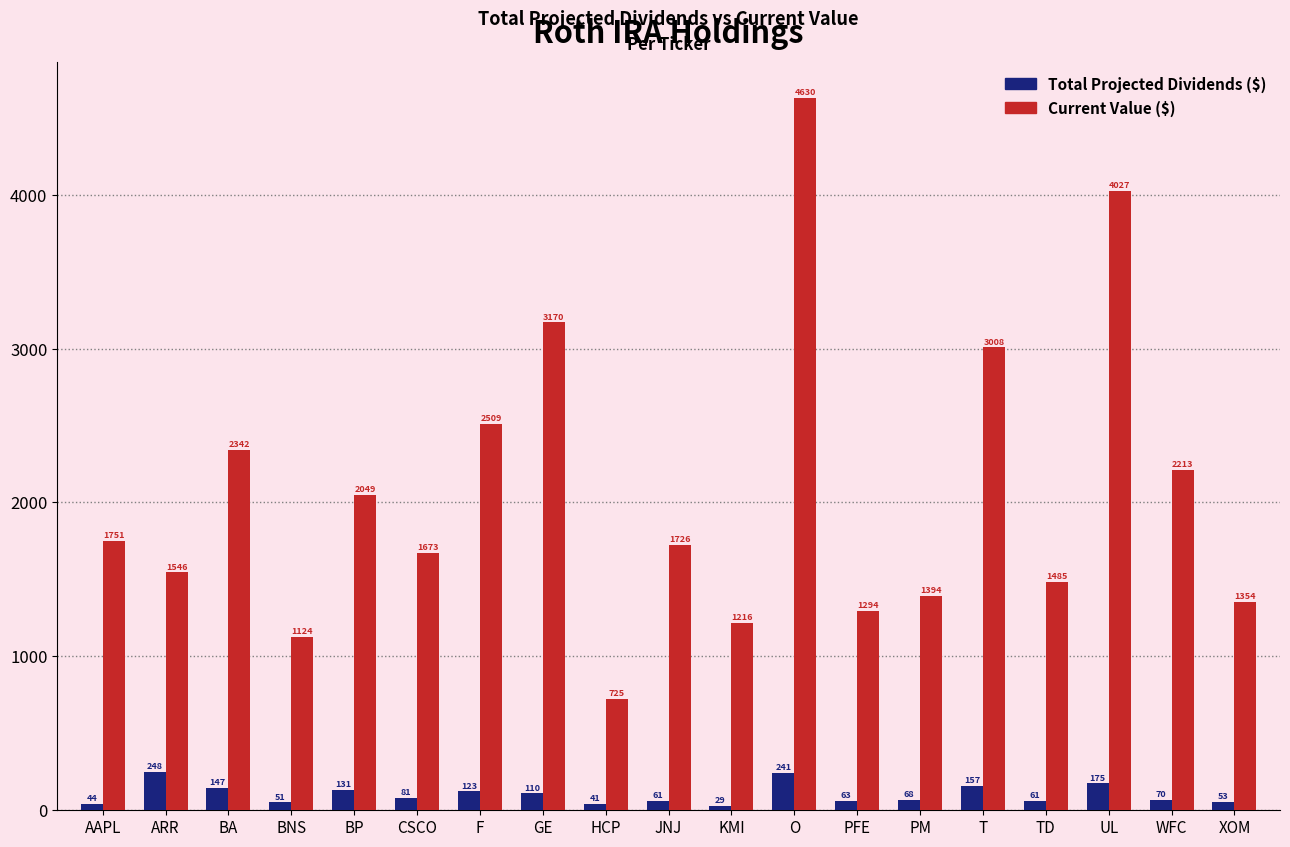

What is the label of the 14th bar from the right?

CSCO